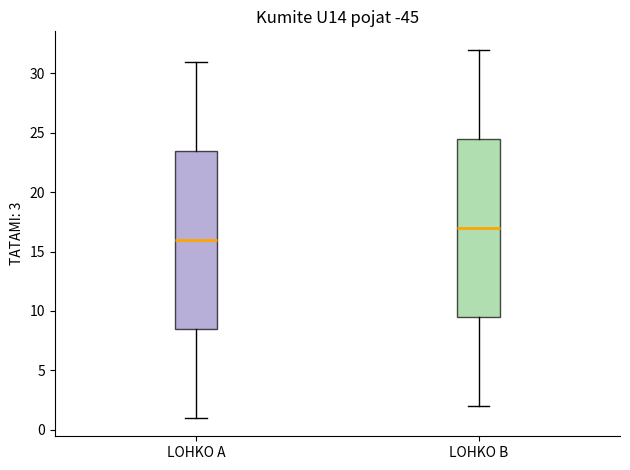

Which box's median line is the lowest?

LOHKO A